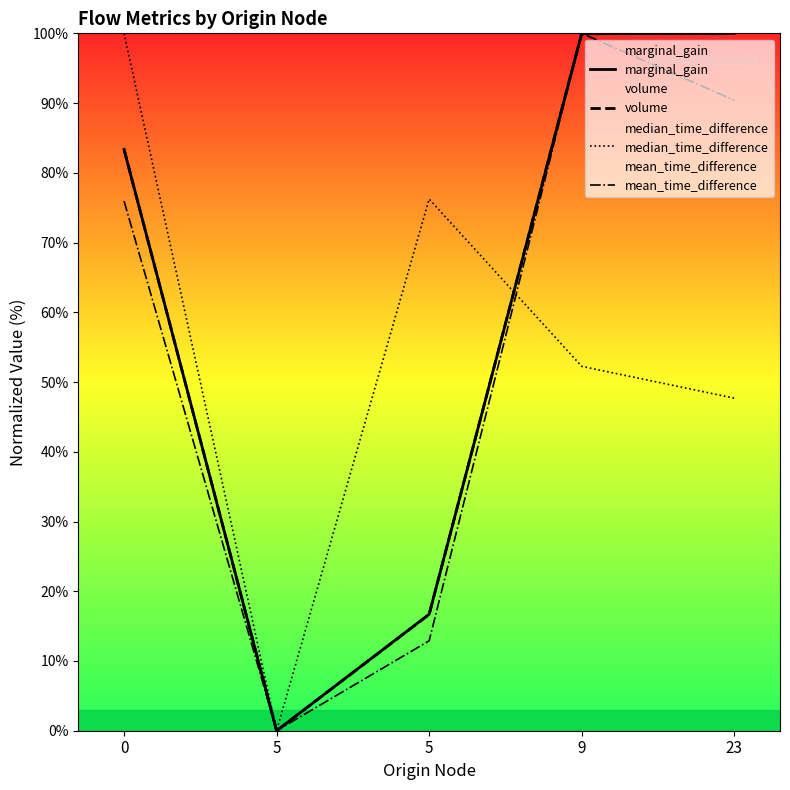

Where is the first local minimum for volume?

5